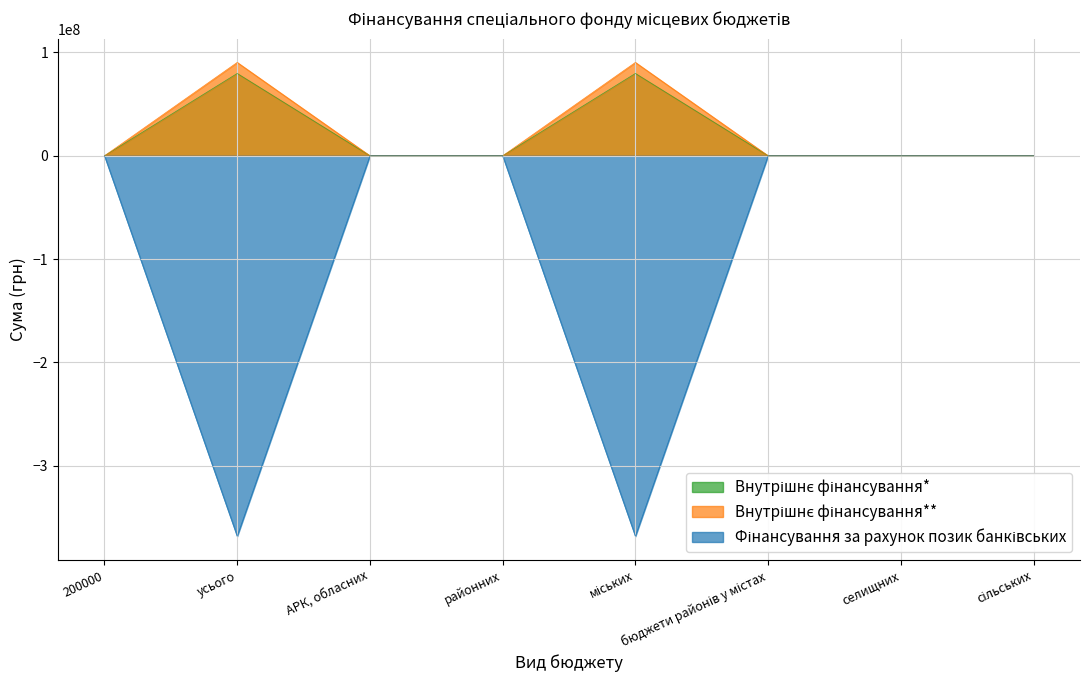

Is it true that Фінансування за рахунок позик банківських equals 0.0 at 200000?

True